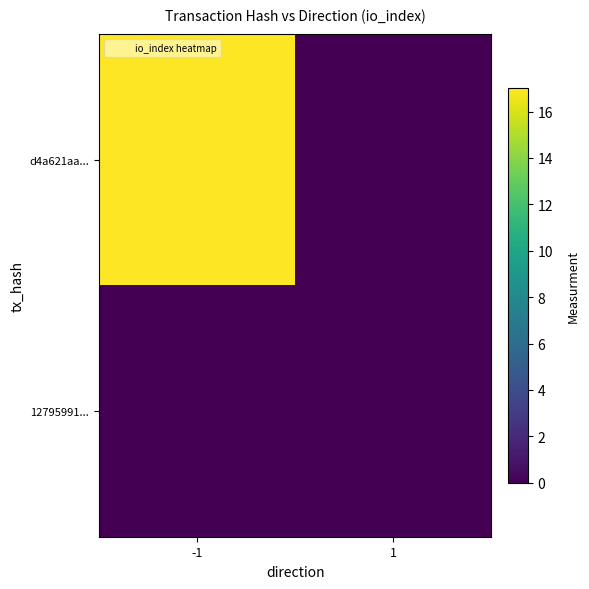

Which series has the largest total across all categories?

d4a621aa...